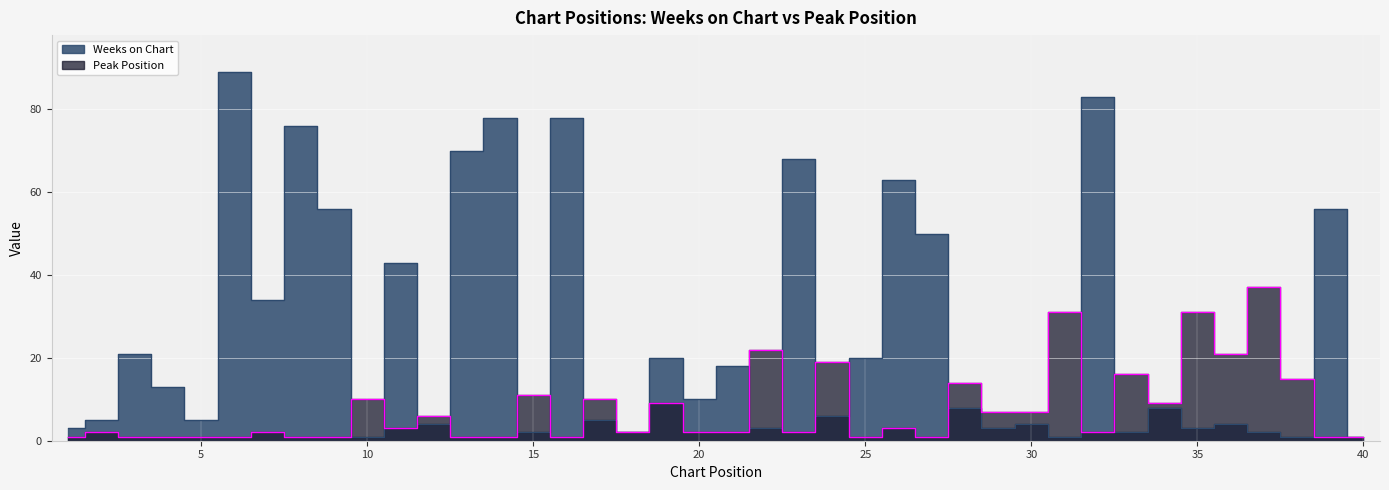

How many lines are shown in the chart?

2